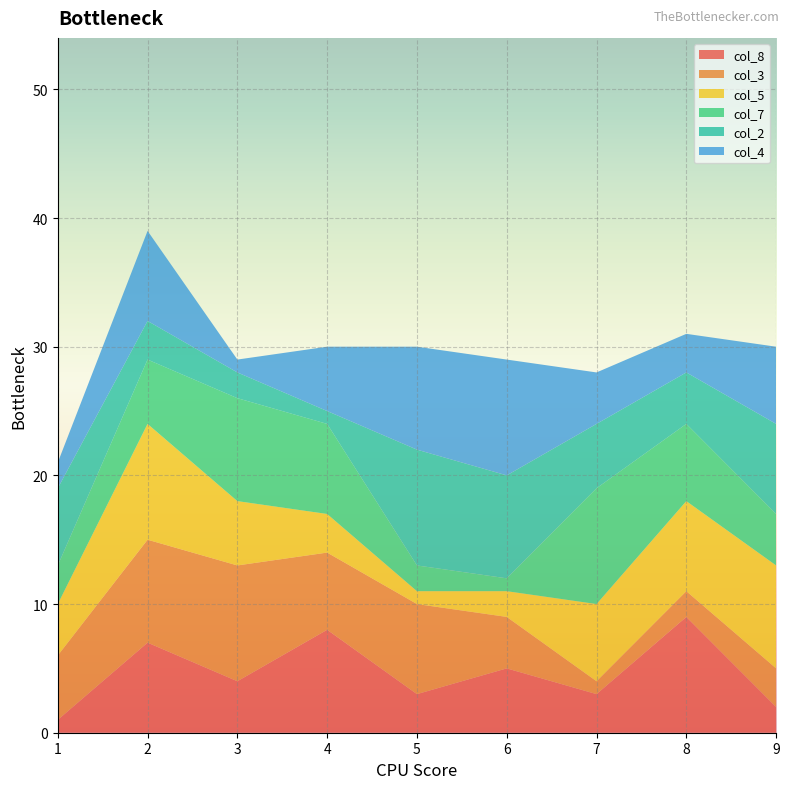

The col_8 series shows 3 at 7. True or false?

True